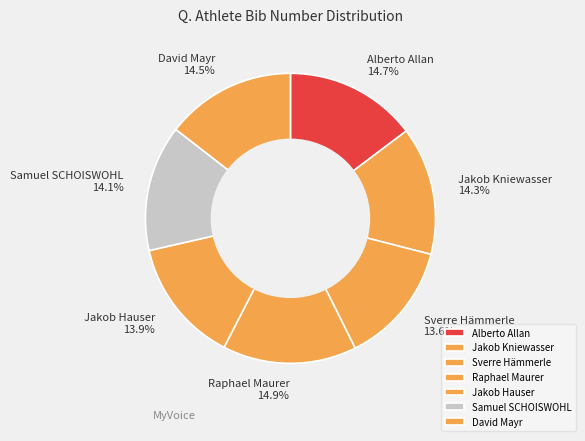

Is the sum of Raphael Maurer and Alberto Allan greater than half?

No